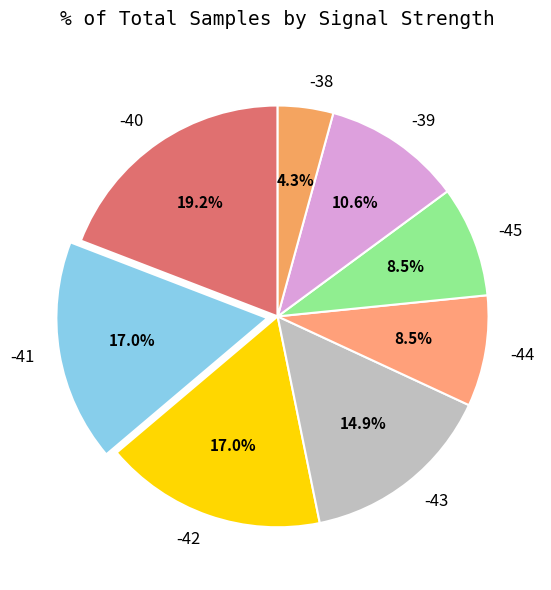

What is the ratio of the value at -41 to the value at -42?

1.0